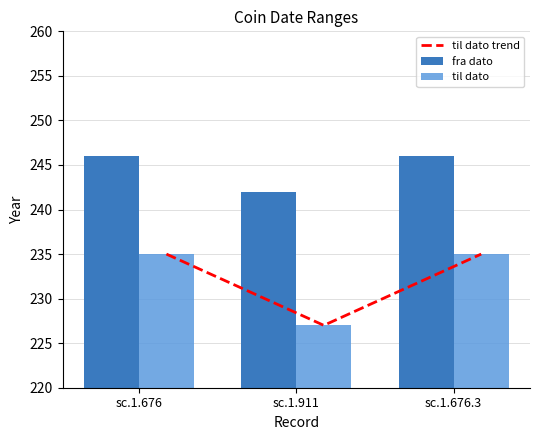

What are all the series names shown in the legend?

til dato trend, fra dato, til dato